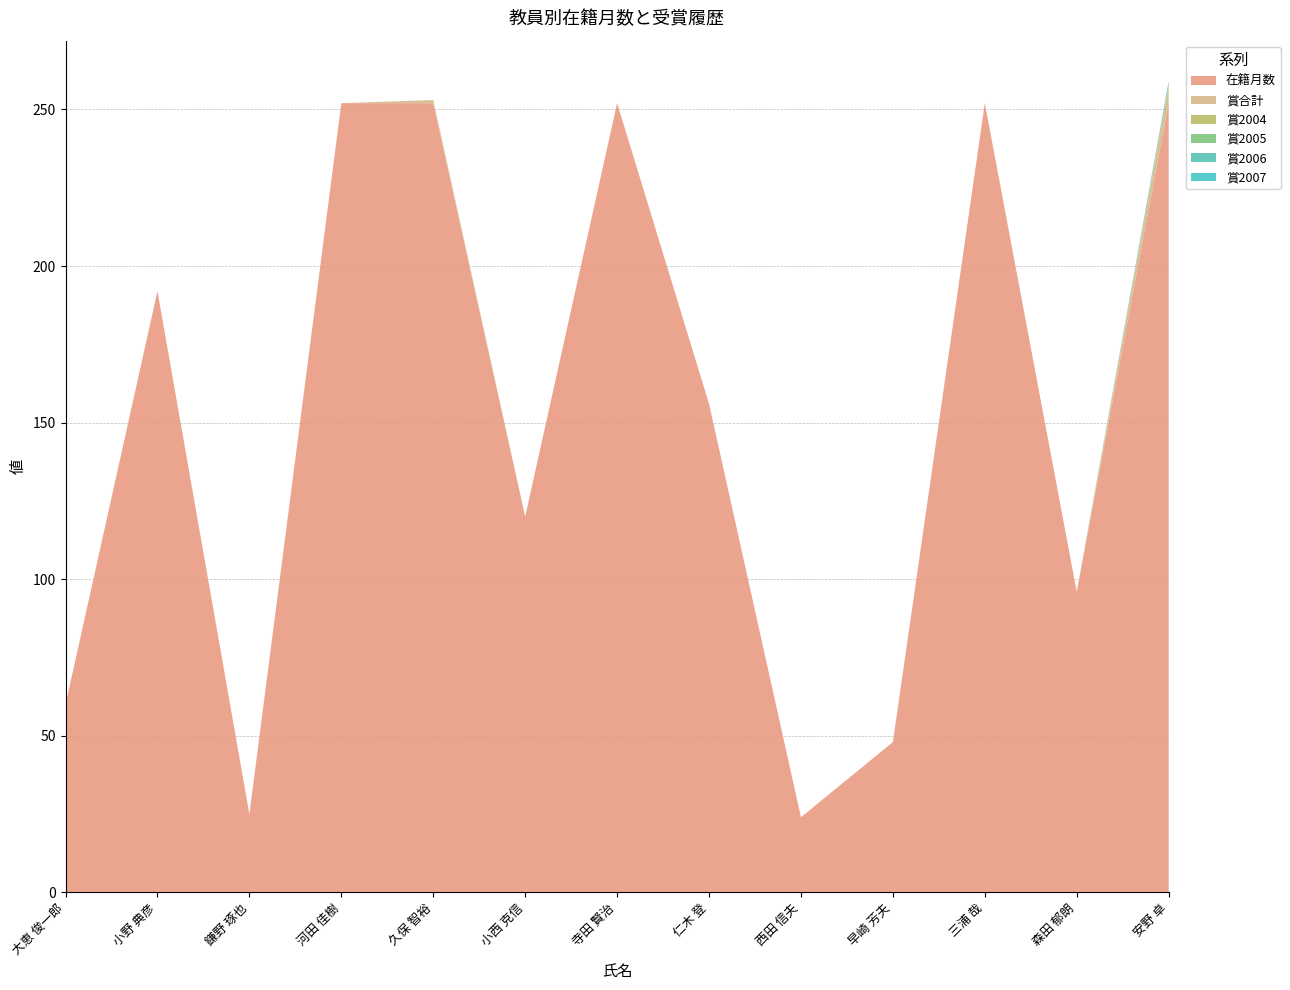

Reading left to right, list all the values displayed in this chart.

在籍月数: 60	192	25	252	252	120	252	156	24	48	252	96	252
賞合計: 0	0	0	0	1	0	0	0	0	0	0	0	5
賞2004: 0	0	0	0	0	0	0	0	0	0	0	0	1
賞2005: 0	0	0	0	0	0	0	0	0	0	0	0	0
賞2006: 0	0	0	0	0	0	0	0	0	0	0	0	1
賞2007: 0	0	0	0	0	0	0	0	0	0	0	0	0